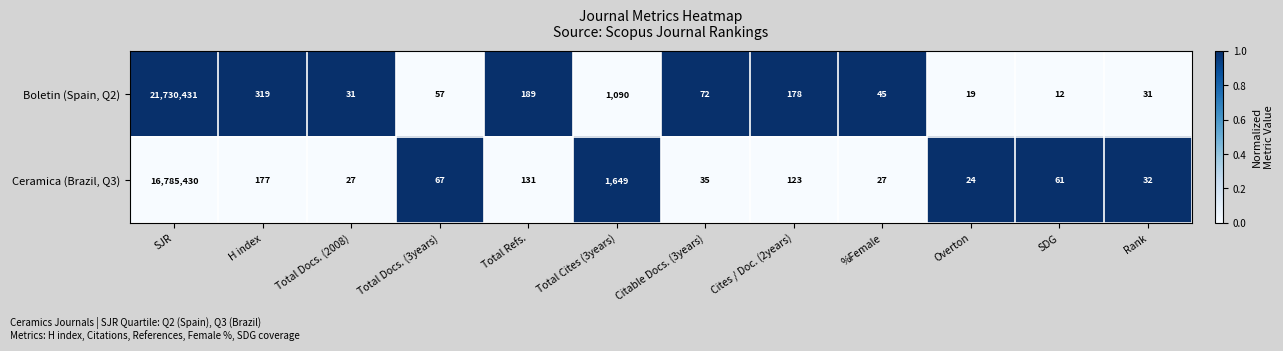

Which series changed the most between Total Docs. (2008) and %Female?

Boletin (Spain, Q2)